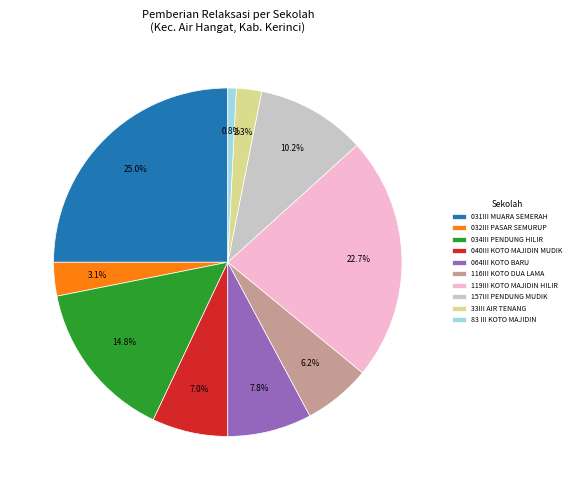

Is there a majority slice in this chart?

No